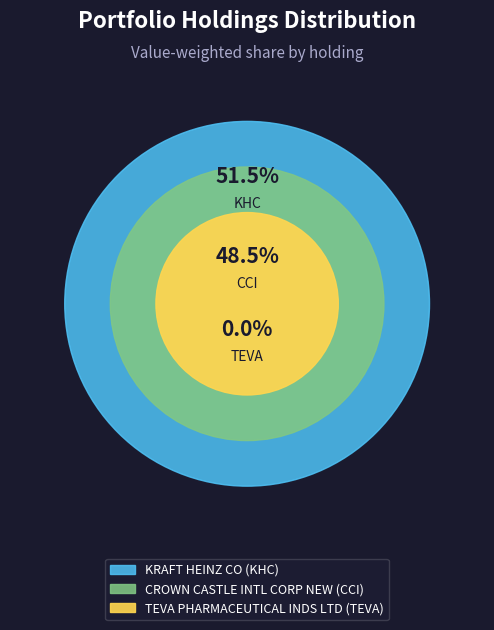

Between CROWN CASTLE INTL CORP NEW and TEVA PHARMACEUTICAL INDS LTD, which is larger?

CROWN CASTLE INTL CORP NEW